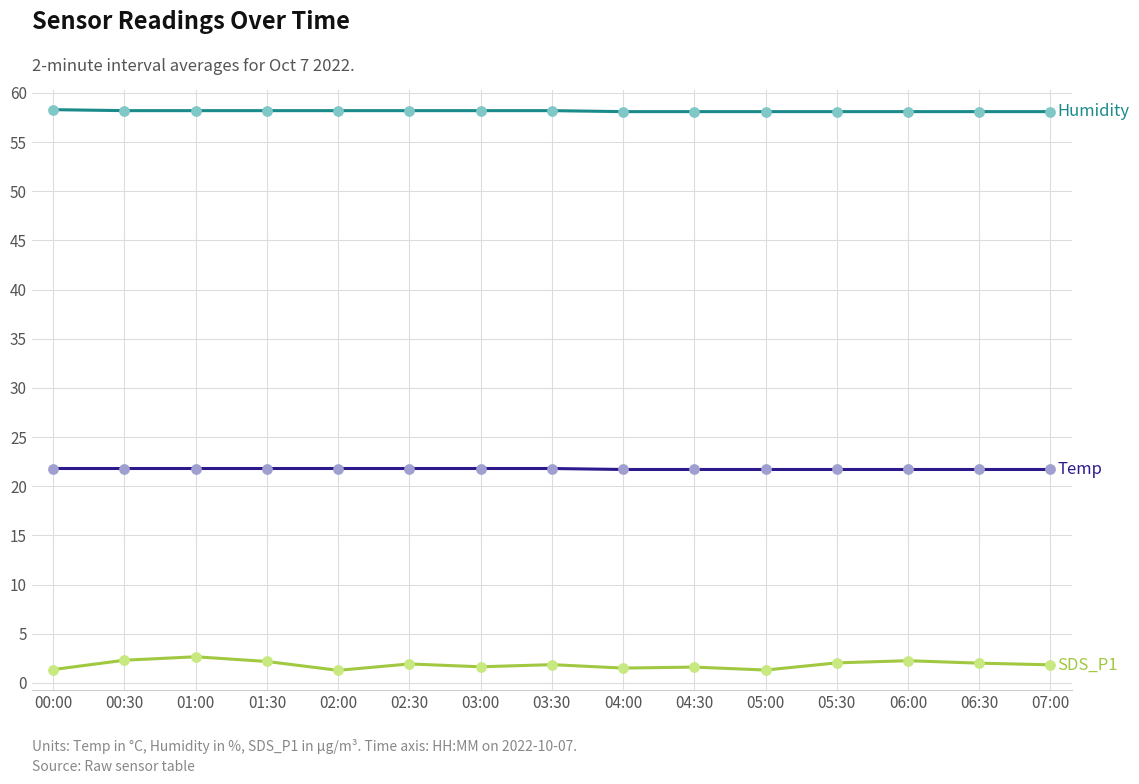

What is the total value across all series at 06:30?

81.8